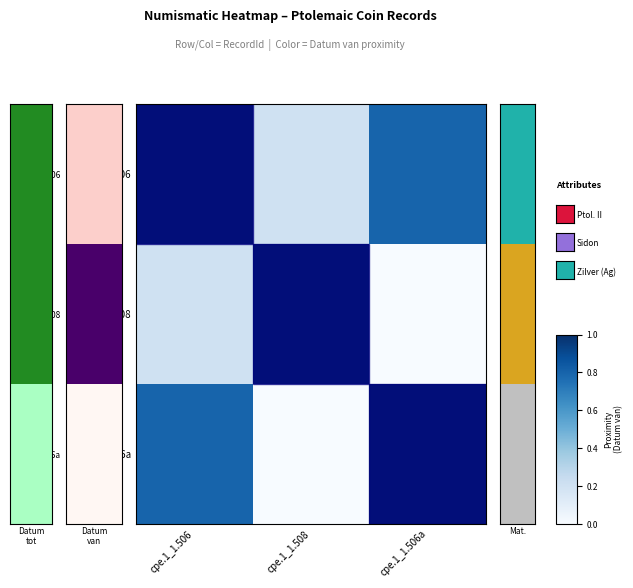

At which category does the chart reach its peak across all series?

cpe.1_1.506